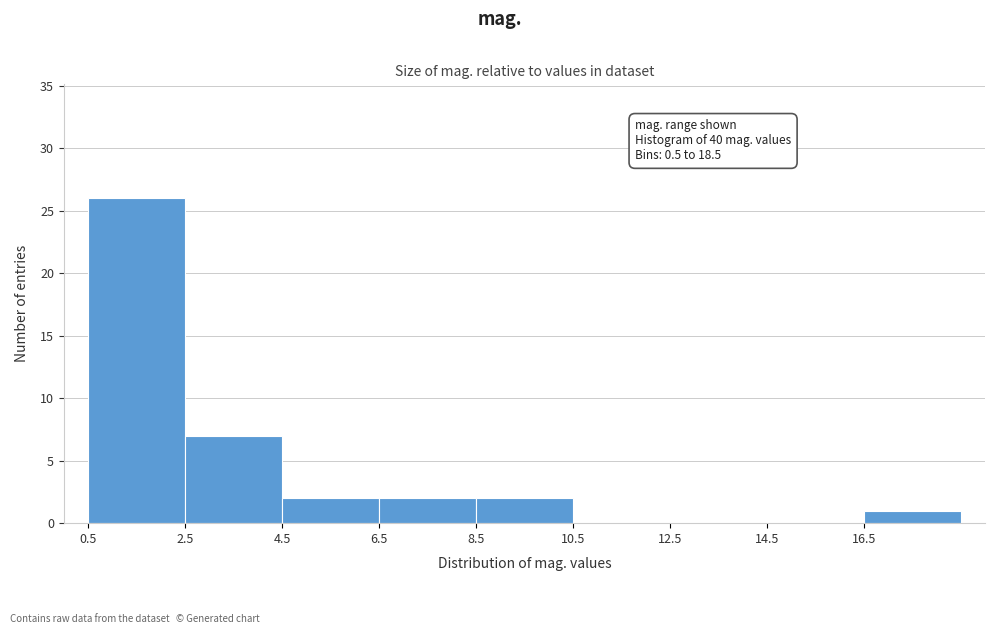

Over which range of the x-axis is the bar tallest?

0.5 to 2.5